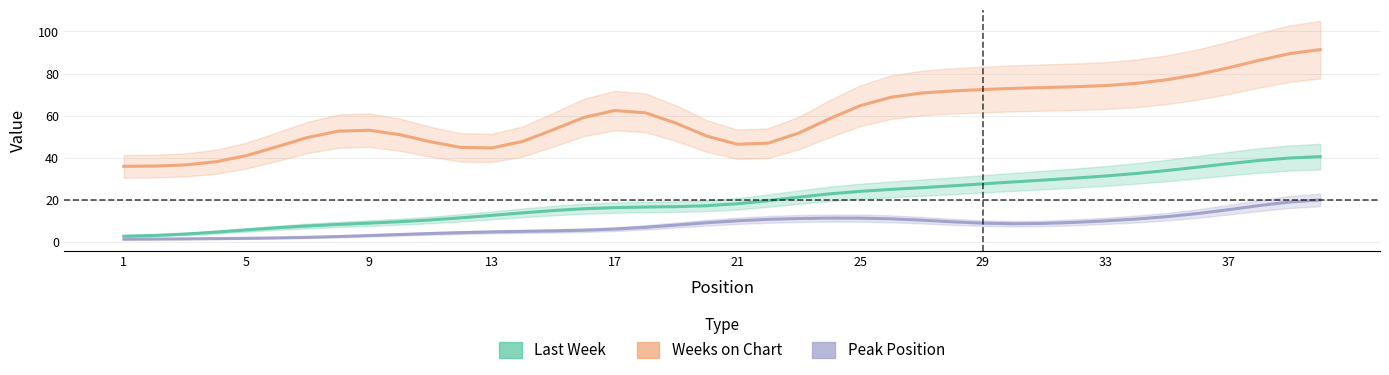

Which has a higher value, 13 or 20?

20